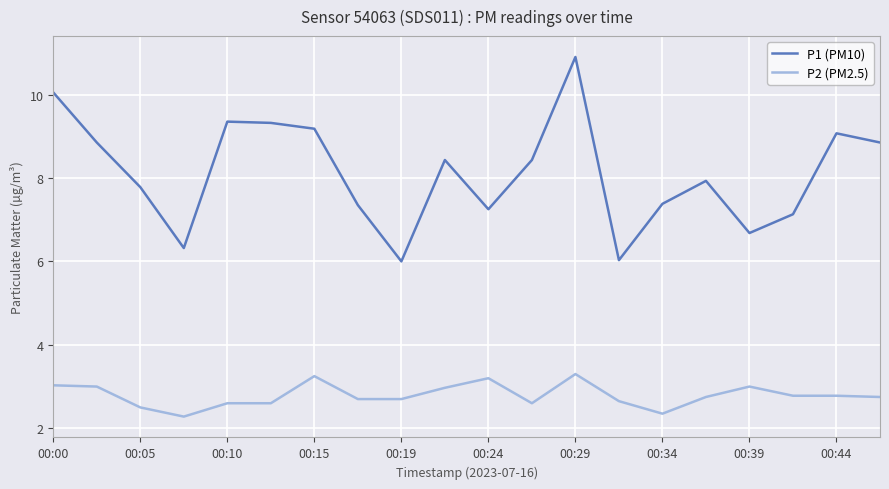

List the series in order of their overall mean, highest first.

P1 (PM10), P2 (PM2.5)